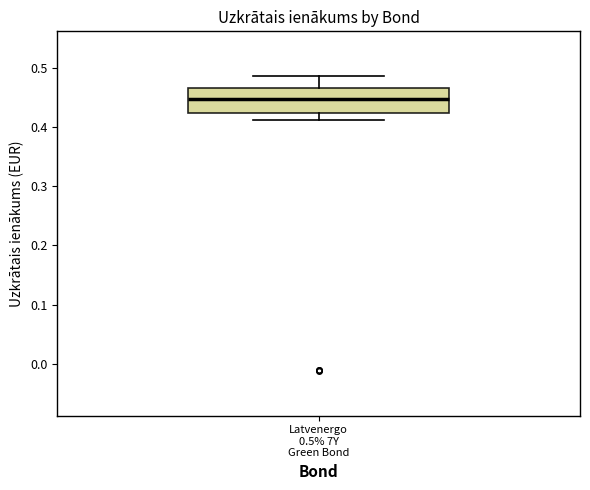

Read this box plot against the y-axis: the position of the median line, the range covered by the box, and the ends of both whiskers. The values are not printed on the chart, so give them approximately, as read against the axis.

median 0.45, box 0.42 to 0.47, whiskers 0.41 to 0.49